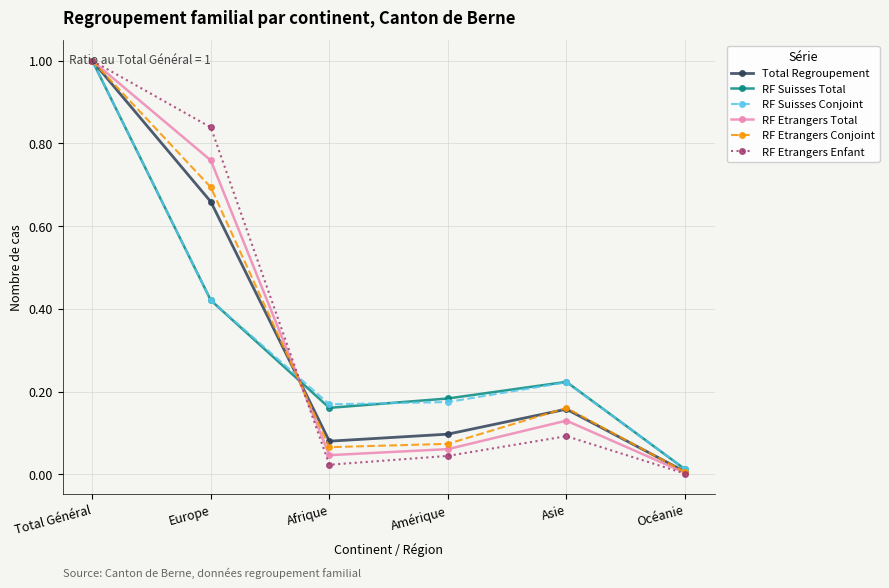

How many interior local valleys does the RF Suisses Total series have?

1